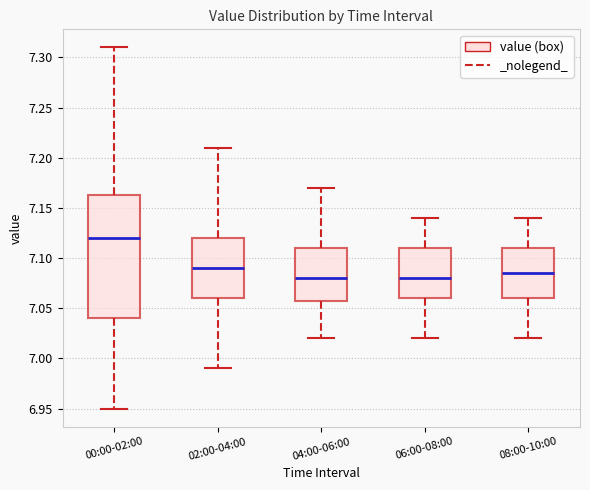

Comparing the boxes themselves (not the whiskers), which one is the tallest?

00:00-02:00